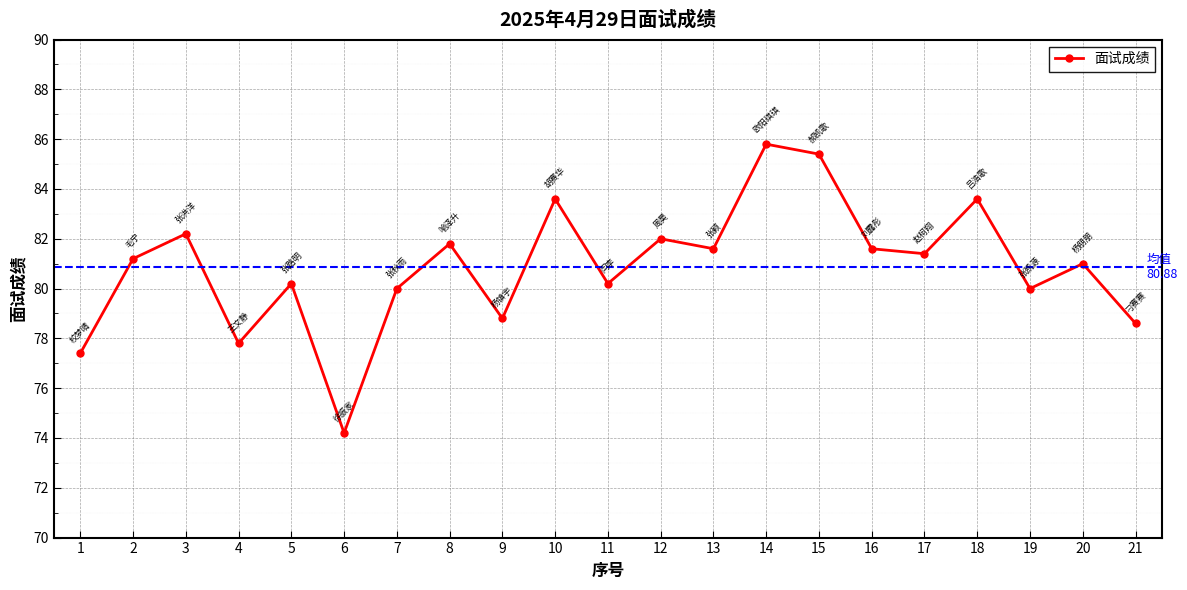

True or false: the data shows 81.4 at 17.

True